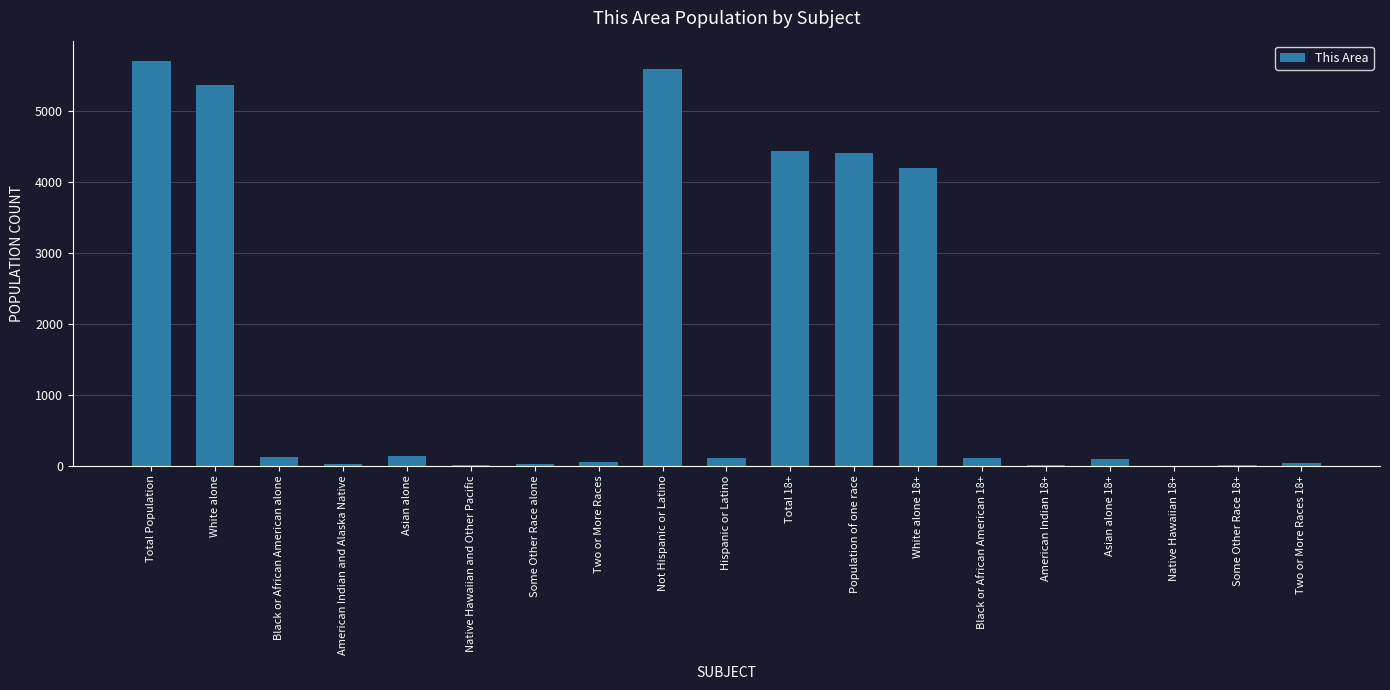

What is the change in value from Some Other Race 18+ to Two or More Races 18+?

+18